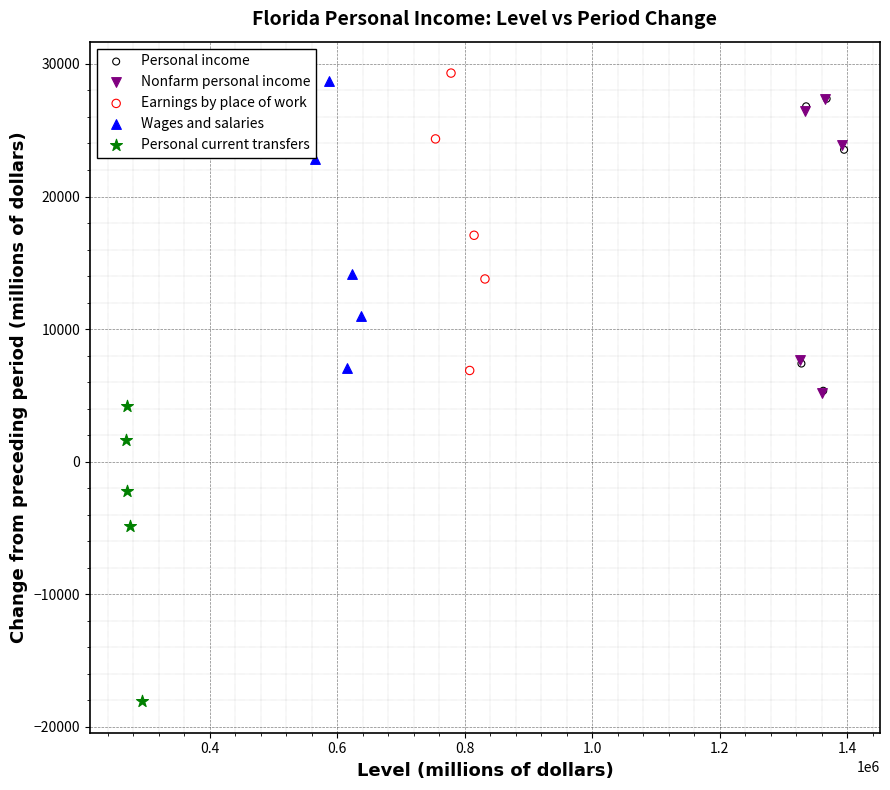

Which series reaches the minimum Y coordinate?

Personal current transfers